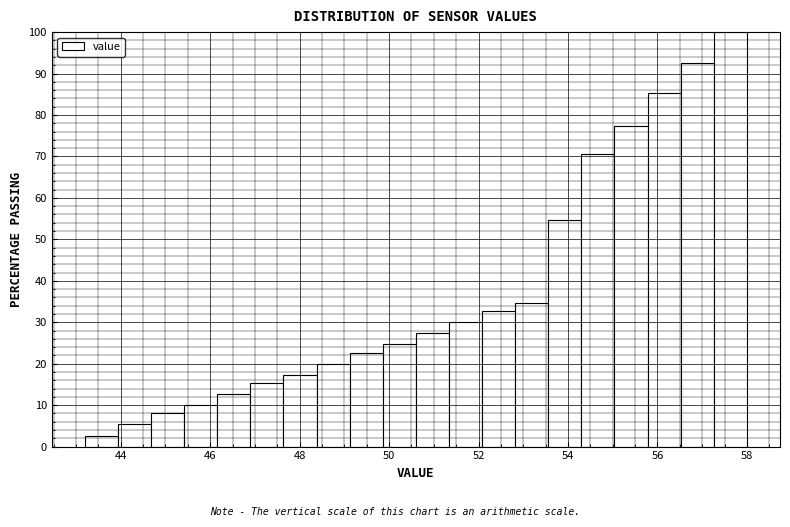

Around what value on the x-axis is the tallest bar? Give the approximate position of its centre, as read against the axis.

57.6